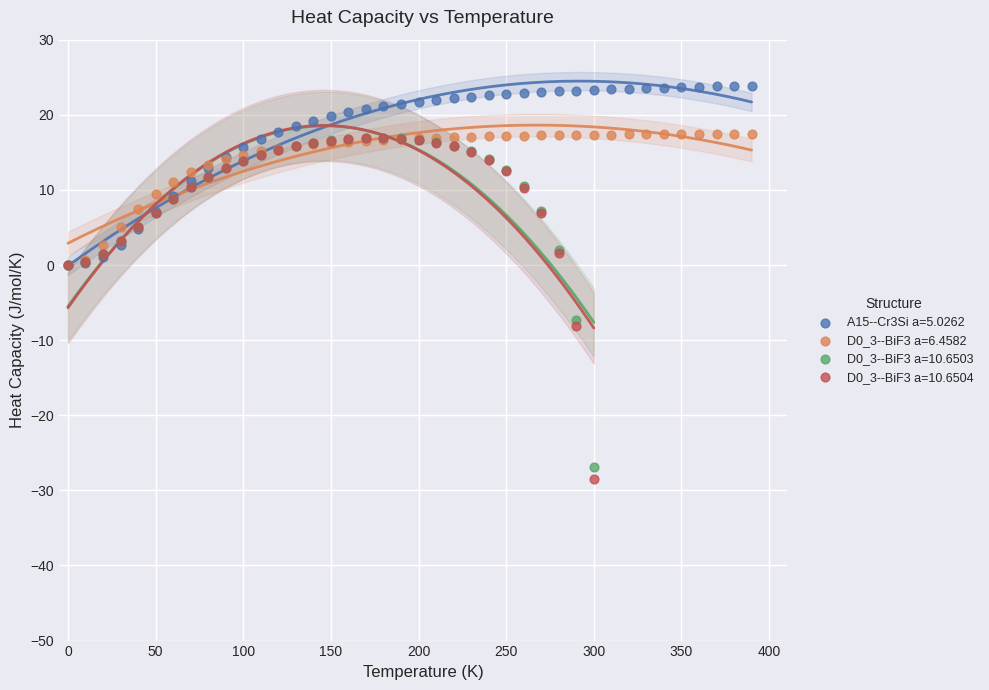

What are all the series names shown in the legend?

A15--Cr3Si a=5.0262, D0_3--BiF3 a=6.4582, D0_3--BiF3 a=10.6503, D0_3--BiF3 a=10.6504